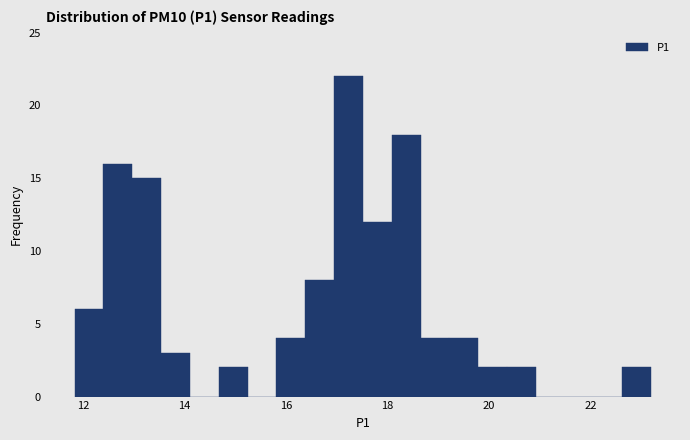

Around what value on the x-axis is the tallest bar? Give the approximate position of its centre, as read against the axis.

17.2